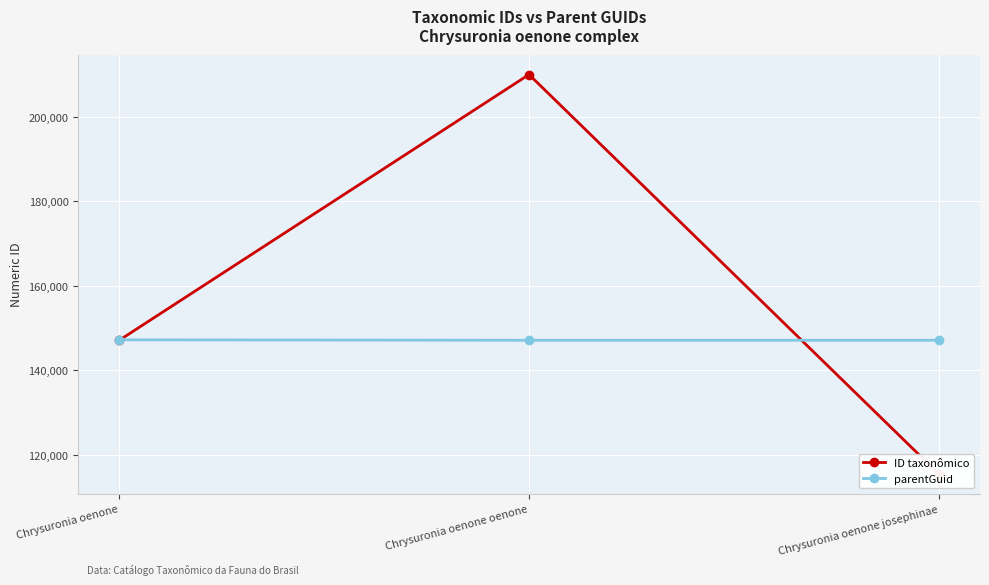

How many data points in ID taxonômico are above 147070?

1